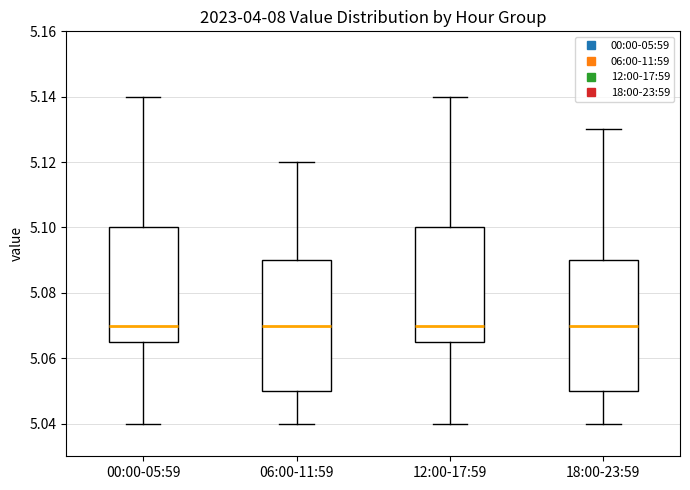

Reading left to right, transcribe this box plot: for each box, give where its median line is, the range the box spans, and where its two whiskers end, as read against the y-axis. The values are not printed on the chart, so give them approximately, as read against the axis.

00:00-05:59: median 5.070, box 5.066 to 5.100, whiskers 5.040 to 5.140
06:00-11:59: median 5.070, box 5.050 to 5.090, whiskers 5.040 to 5.120
12:00-17:59: median 5.070, box 5.066 to 5.100, whiskers 5.040 to 5.140
18:00-23:59: median 5.070, box 5.050 to 5.090, whiskers 5.040 to 5.130